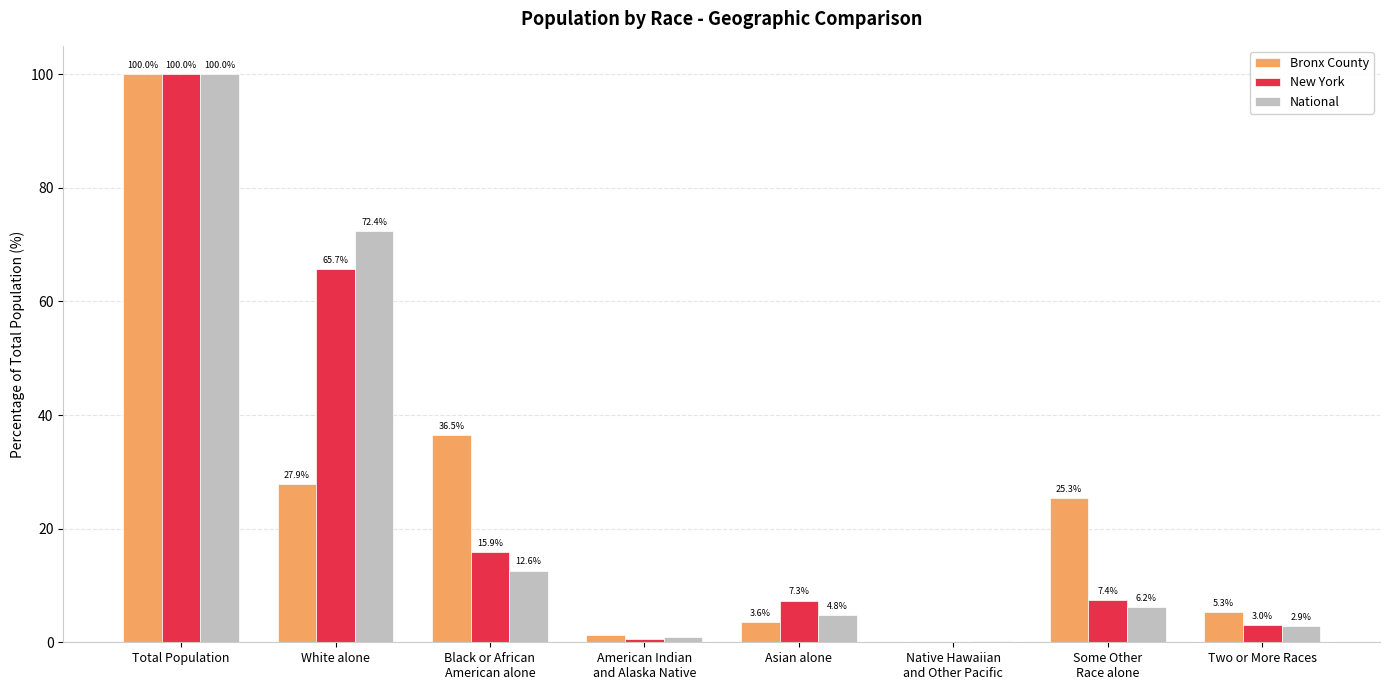

What is the difference between the New York values at Native Hawaiian
and Other Pacific and Two or More Races?

3.0